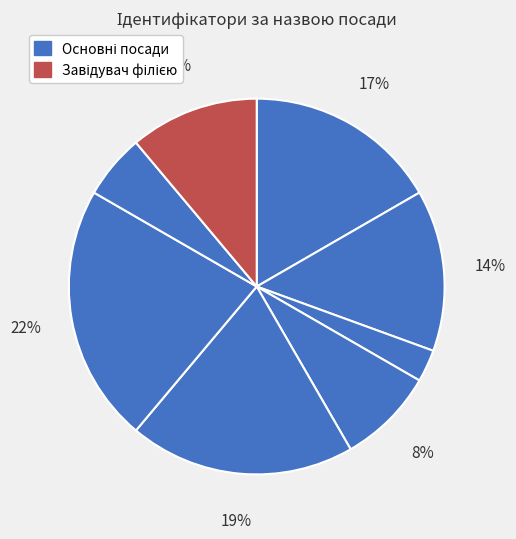

How many slices are in this pie chart?

8